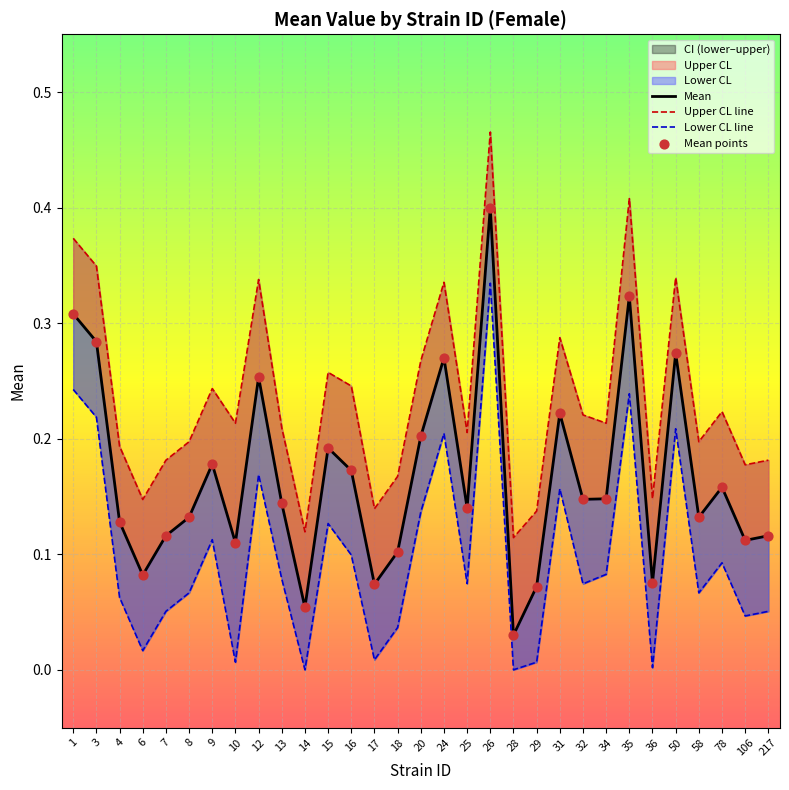

Which series reaches the minimum Y coordinate?

Lower CL line